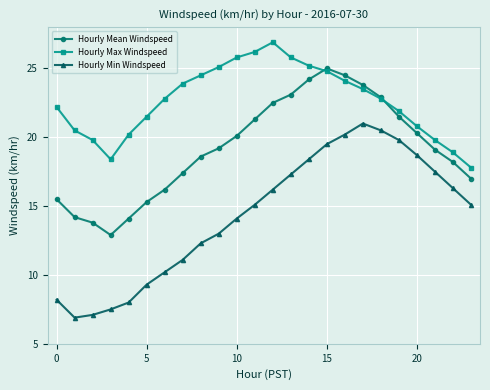

Which series has the widest spread of values?

Hourly Min Windspeed